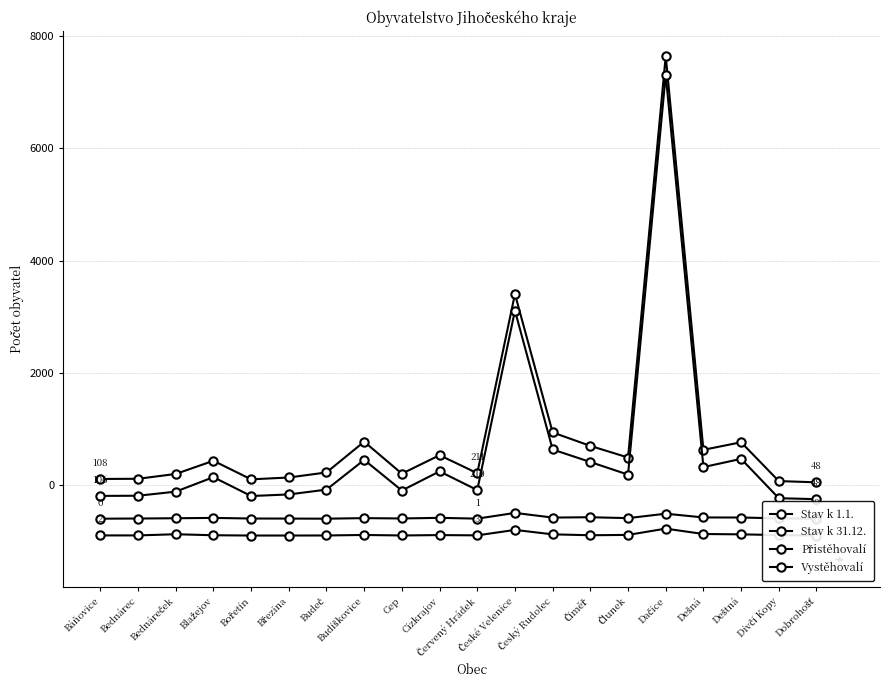

What is the label of the 13th point from the left?

Český Rudolec